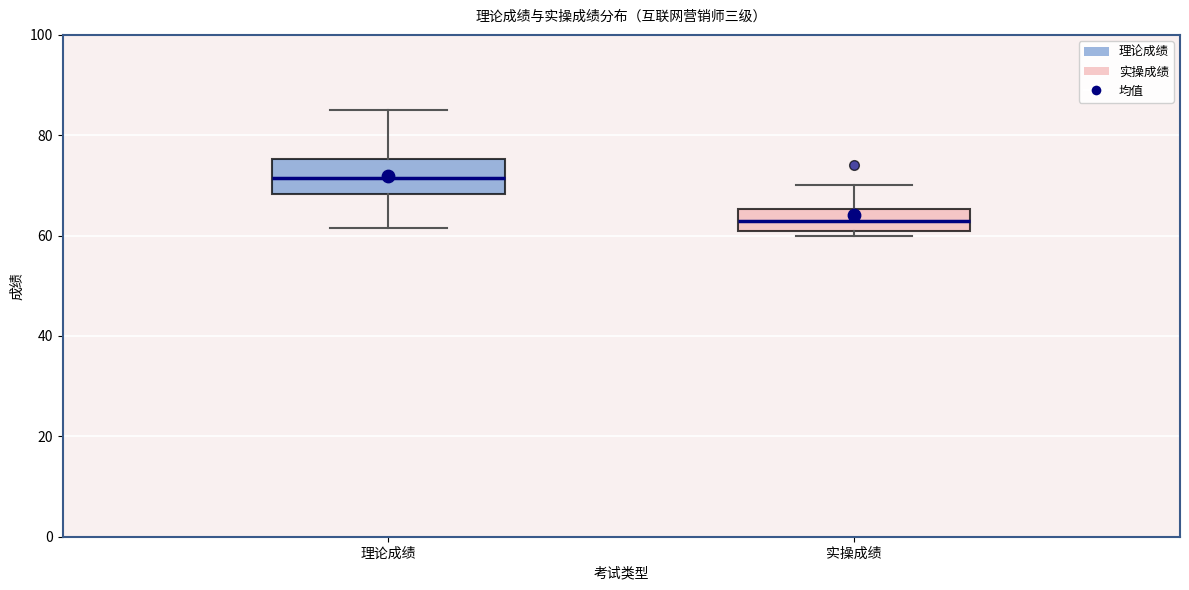

Reading left to right, transcribe this box plot: for each box, give where its median line is, the range the box spans, and where its two whiskers end, as read against the y-axis. The values are not printed on the chart, so give them approximately, as read against the axis.

理论成绩: median 72, box 68 to 76, whiskers 62 to 86
实操成绩: median 64, box 62 to 66, whiskers 60 to 70